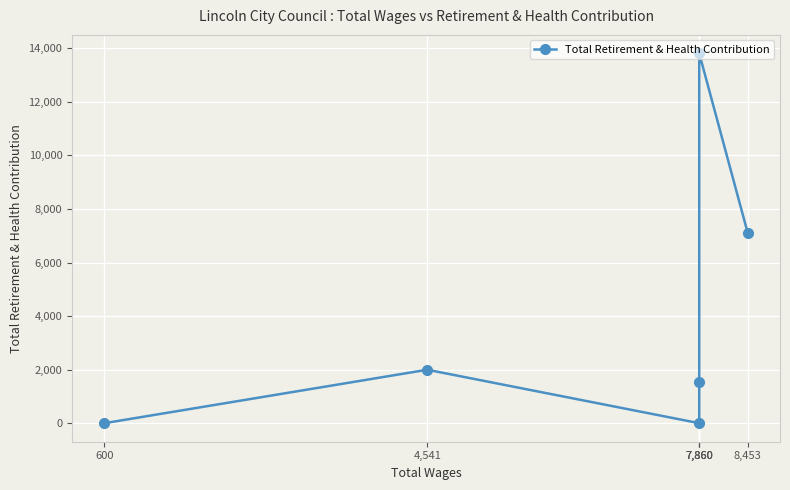

What is the difference between the maximum and minimum values?

13813